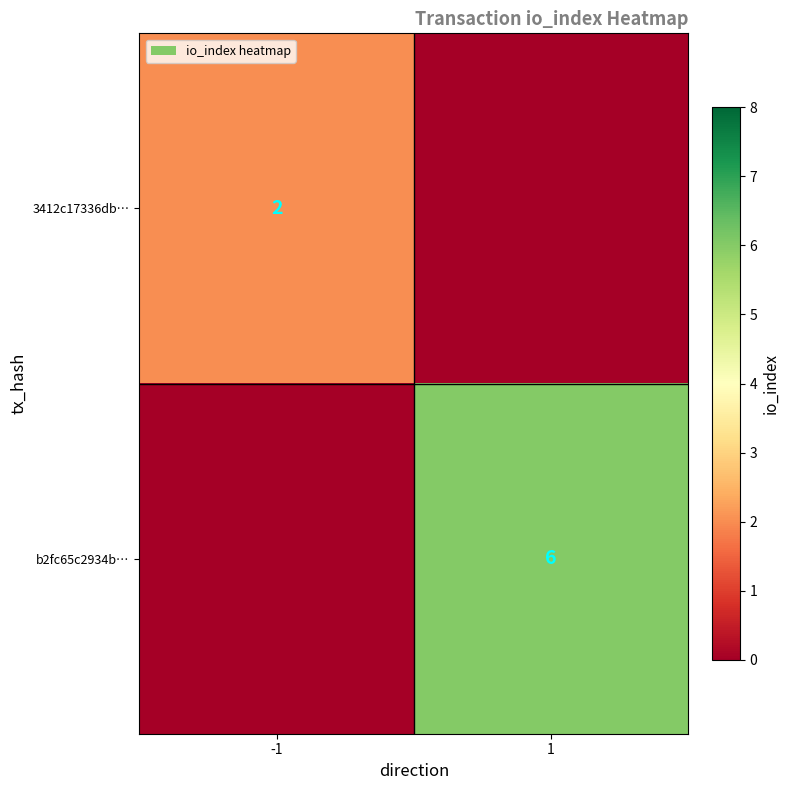

At how many categories does at least one series exceed 1?

2